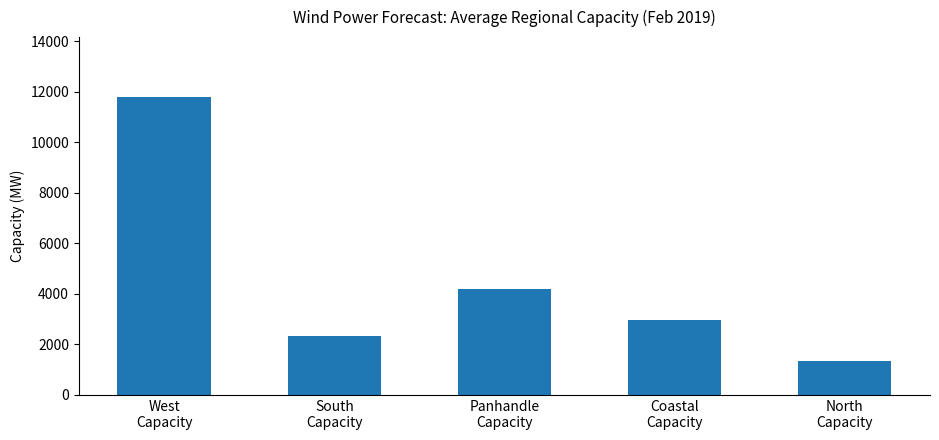

Reading left to right, list all the values displayed in this chart.

11811	2339	4196	2977	1339